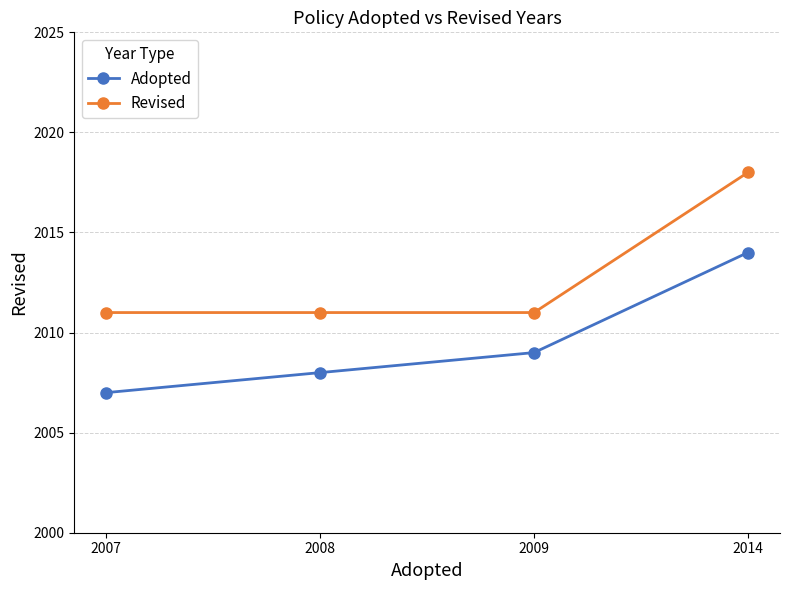

Reading left to right, transcribe all the data shown in this chart.

Adopted: 2007=2007	2008=2008	2009=2009	2014=2014
Revised: 2007=2011	2008=2011	2009=2011	2014=2018